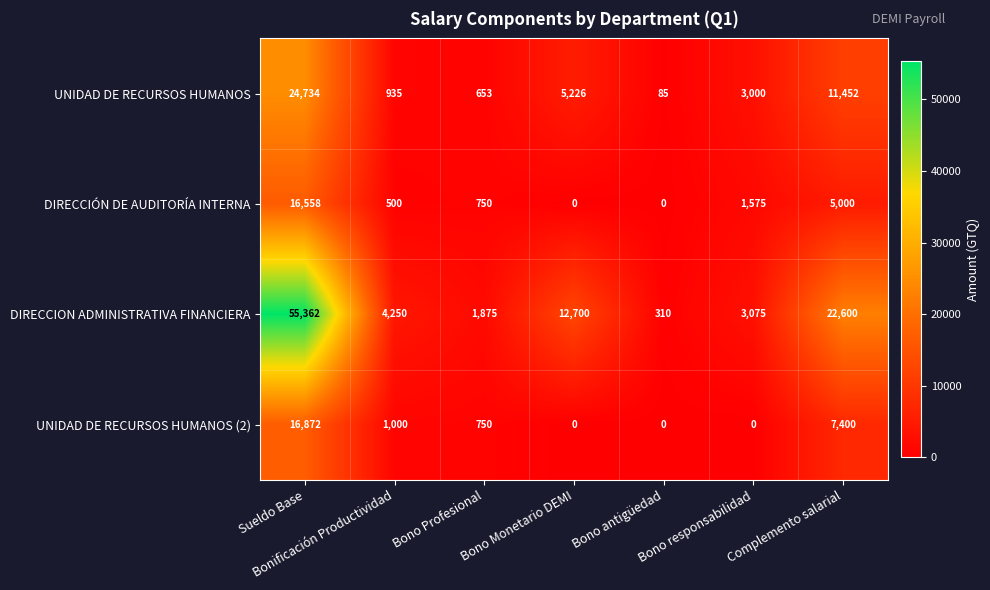

Rank the categories by UNIDAD DE RECURSOS HUMANOS value from lowest to highest.

Bono antigüedad, Bono Profesional, Bonificación Productividad, Bono responsabilidad, Bono Monetario DEMI, Complemento salarial, Sueldo Base